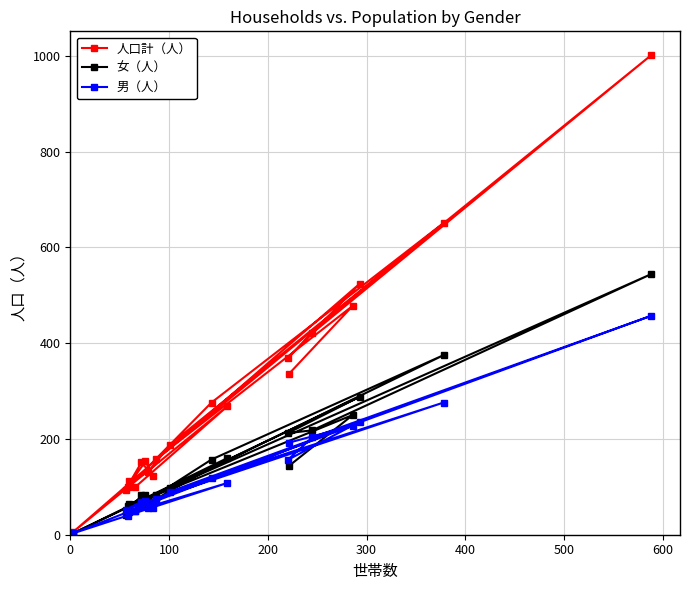

List the series in order of their overall mean, lowest first.

男（人）, 女（人）, 人口計（人）